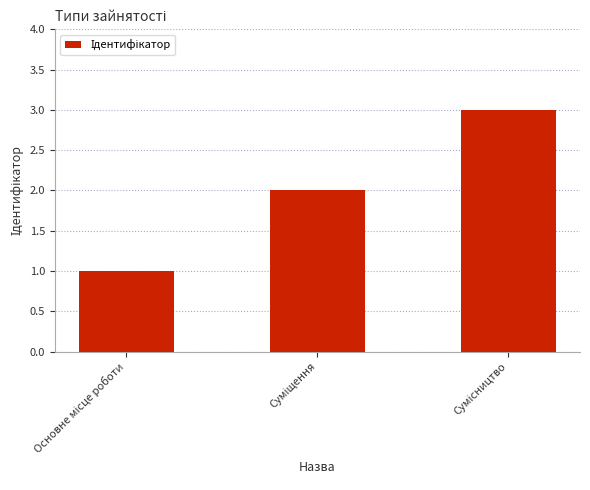

What is the greatest value displayed?

3